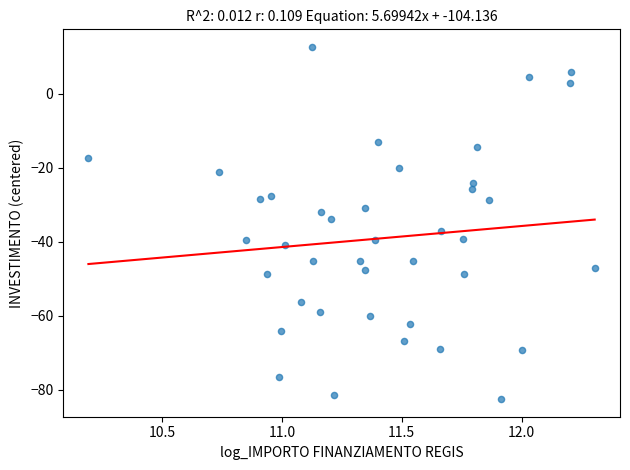

What is the range of Y values (max minus min)?

95.3